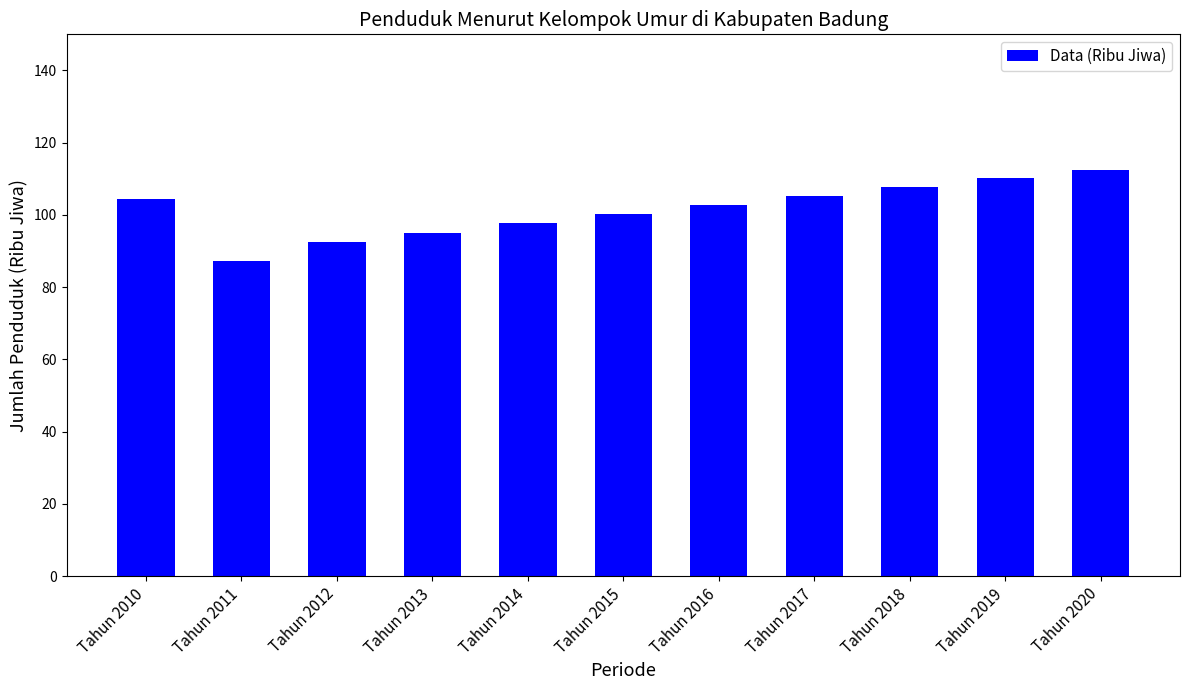

What is the change in value from Tahun 2011 to Tahun 2018?

+20.6